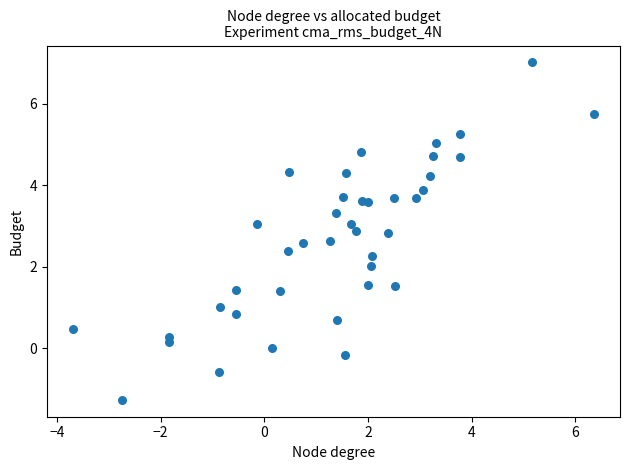

What is the range of Y values (max minus min)?

8.3